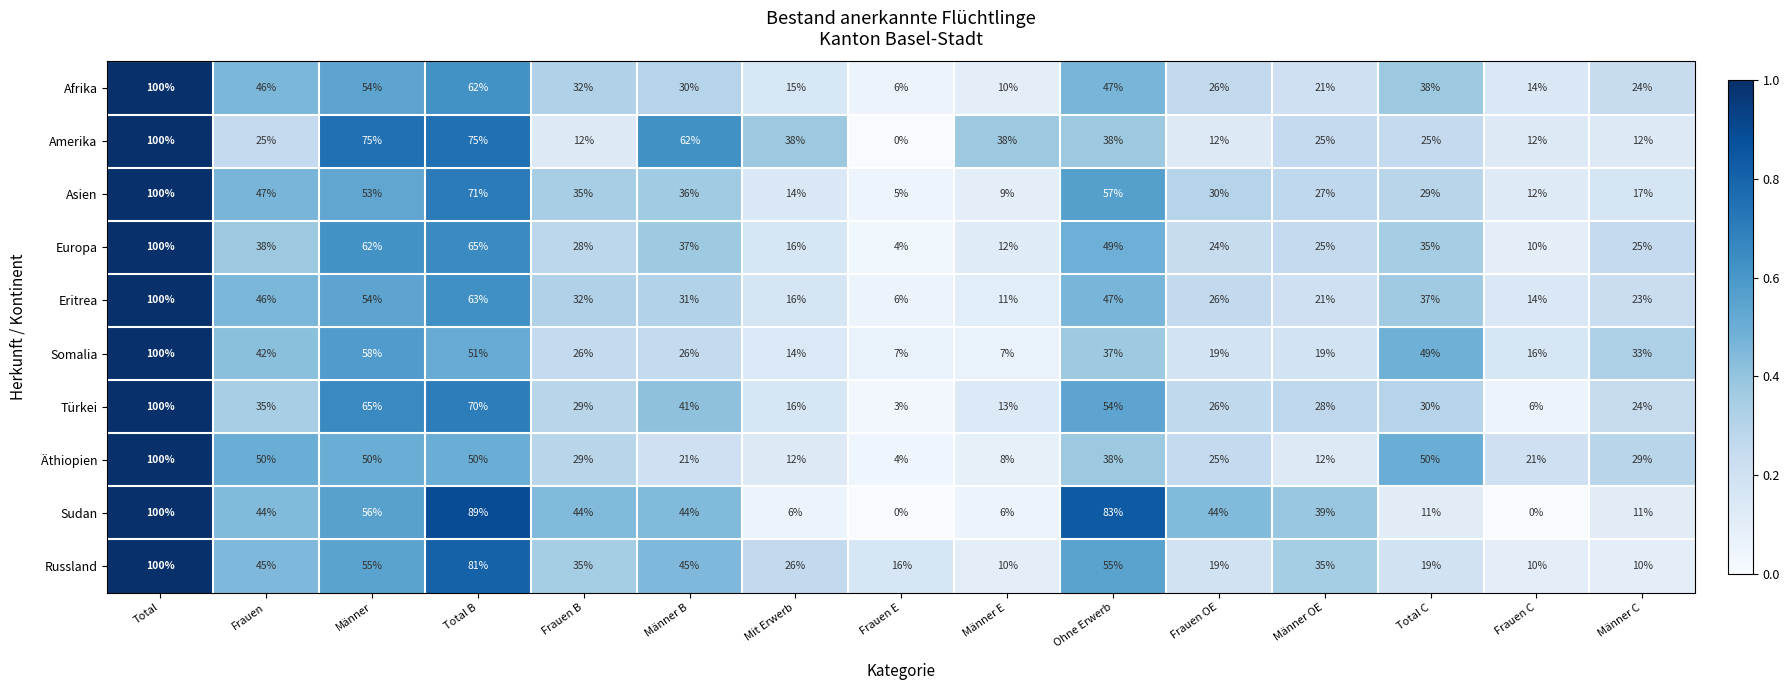

What is the sum of the Afrika values at Männer C and Ohne Erwerb?

71